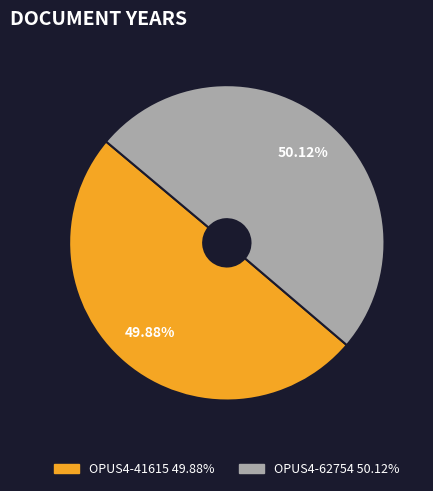

To the nearest percent, what is the average slice percentage?

50%